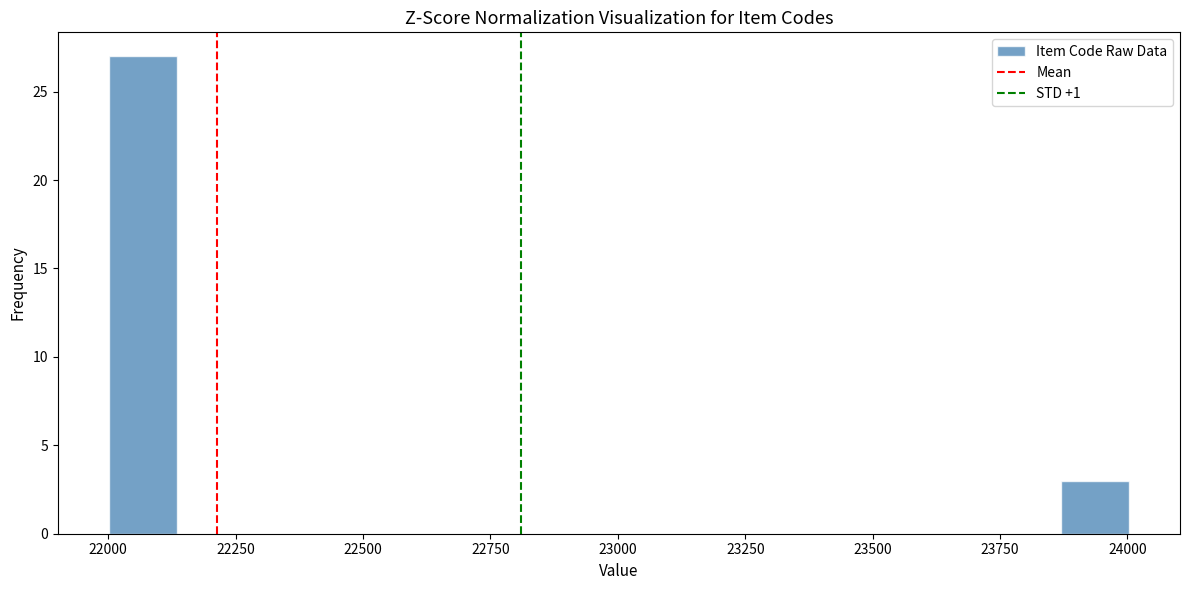

Read against the x-axis, roughly where is the centre of the tallest bar?

22050